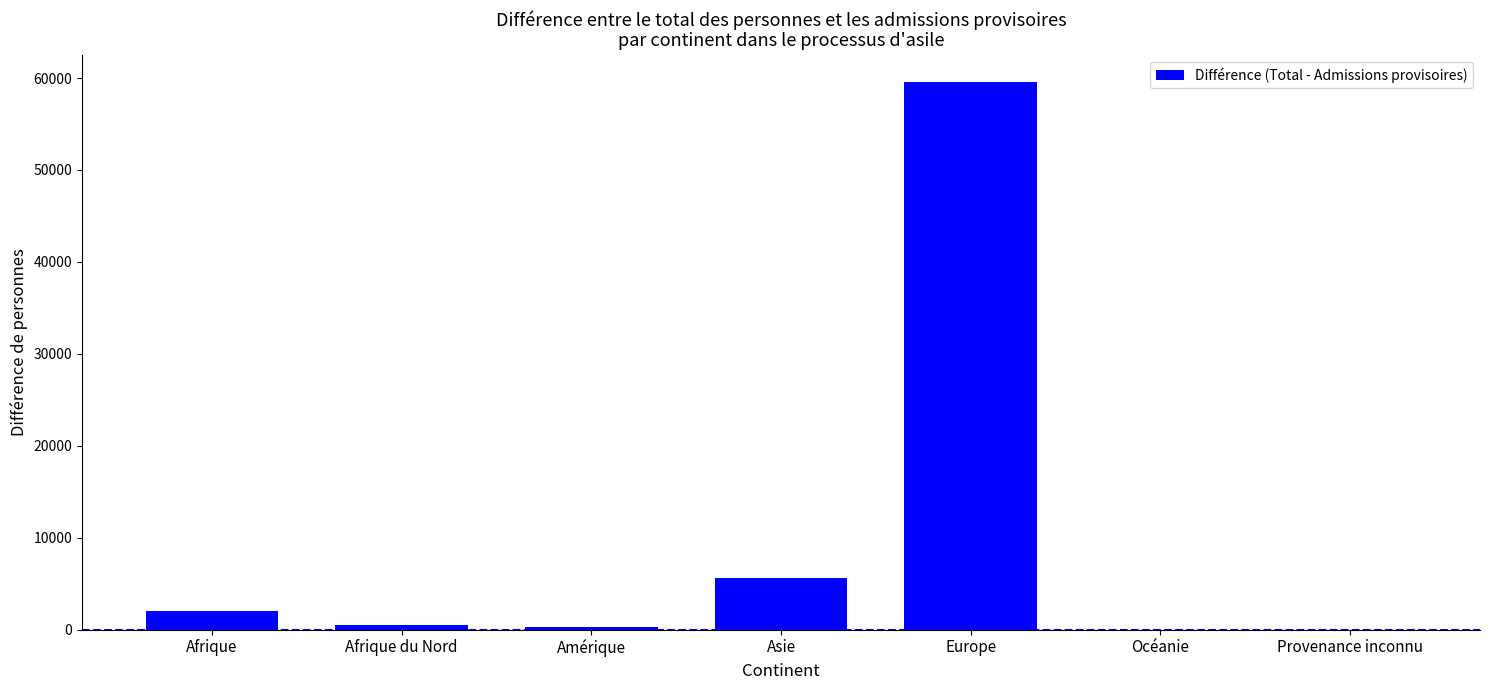

The chart shows a value of 0 at Provenance inconnu. True or false?

True